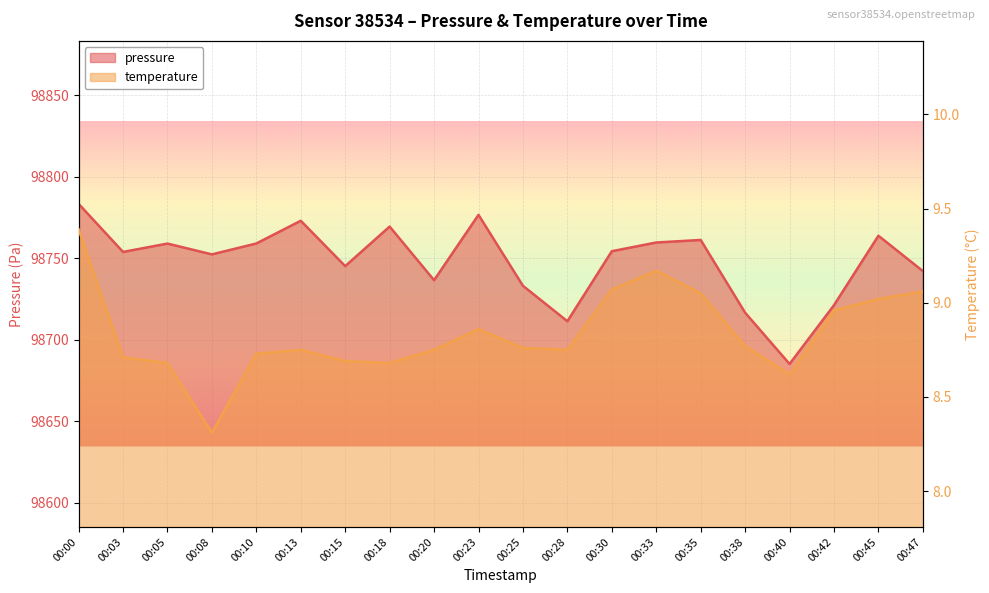

How many distinct data groups are displayed?

2